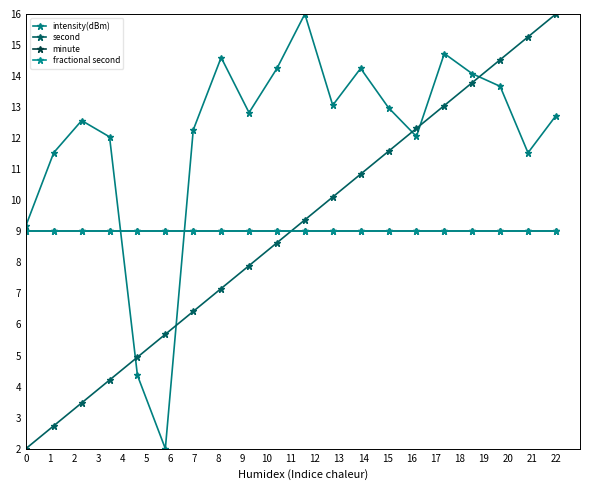

What is the maximum value for minute?

9.0